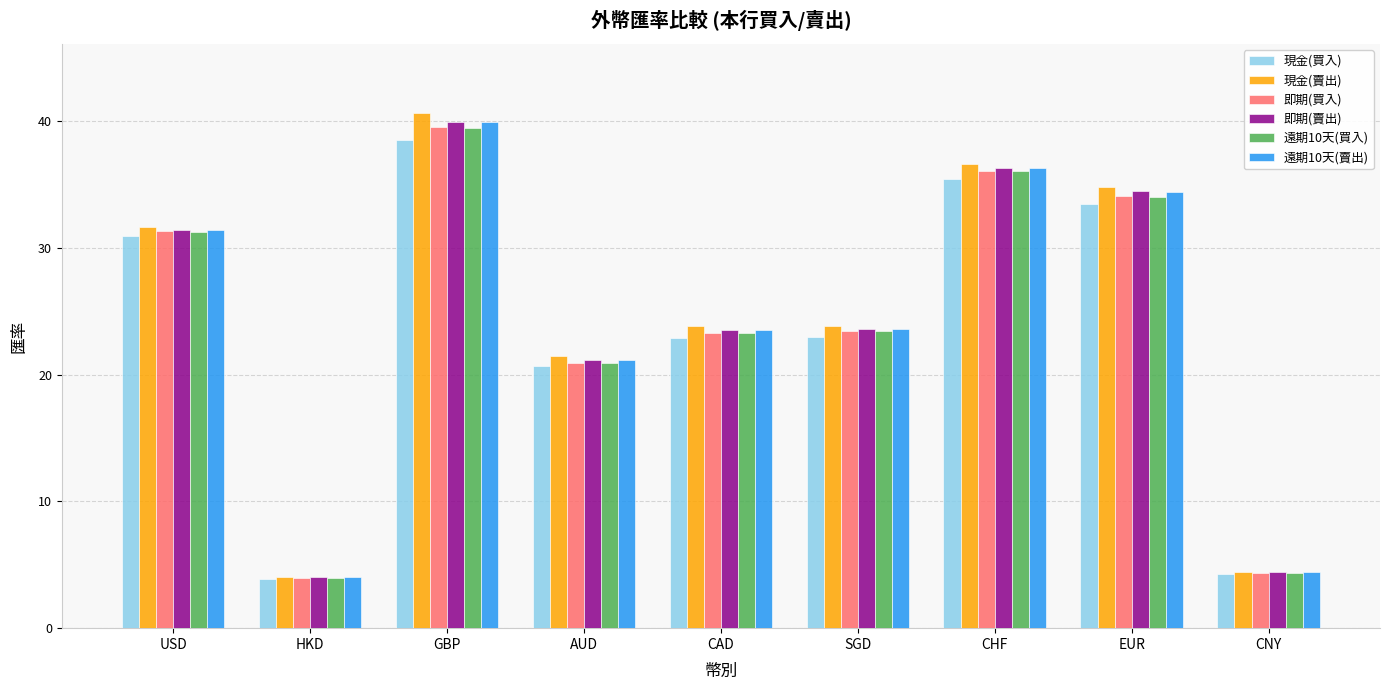

Count the number of categories in the chart.

9